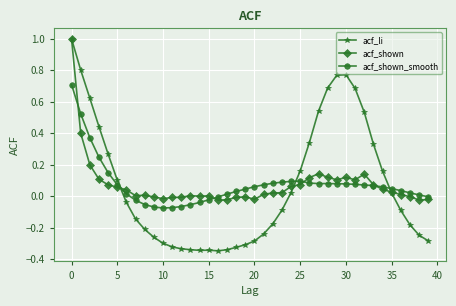

What is the maximum value shown in the chart?

1.0